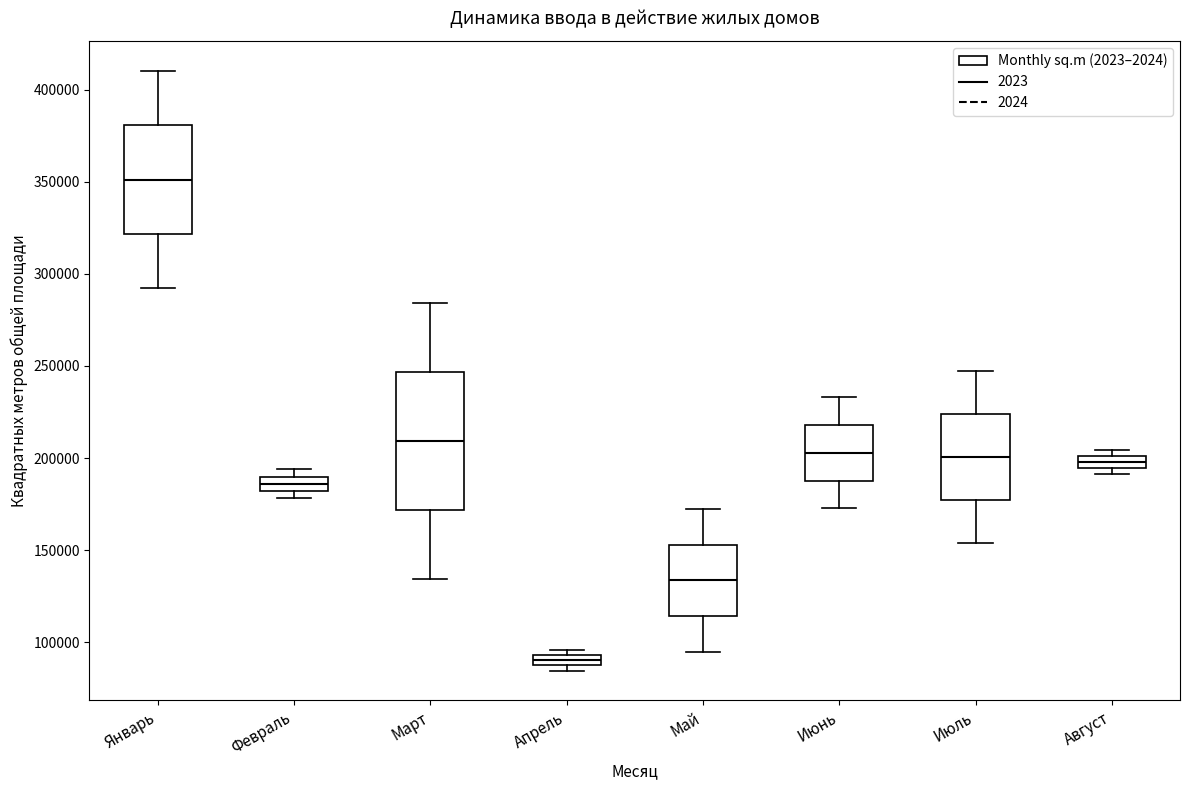

Which box has the highest median line?

Январь